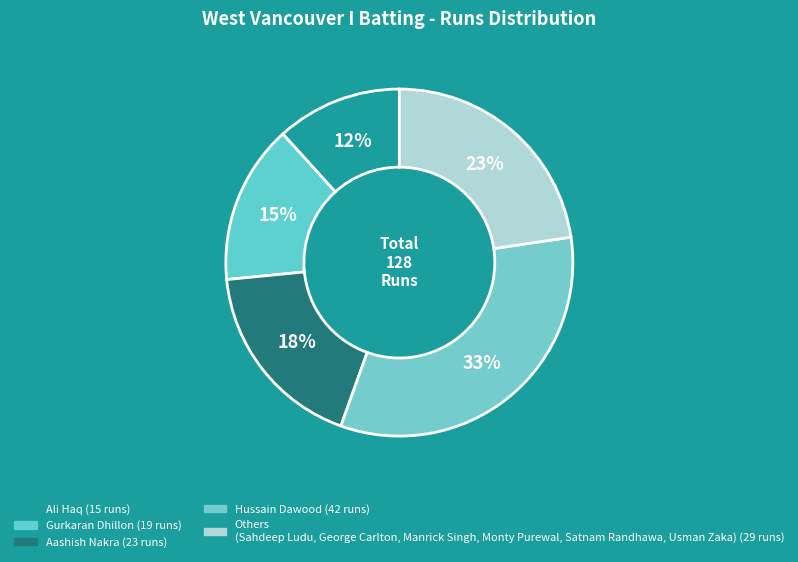

Count the number of slices in the pie.

5